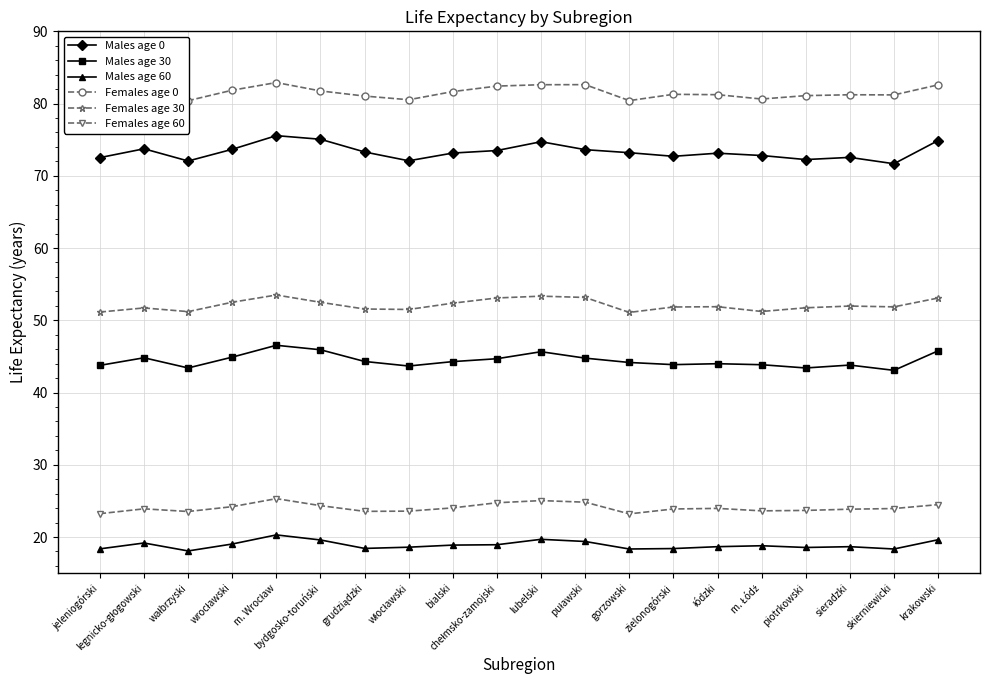

Which series has the widest spread of values?

Males age 0